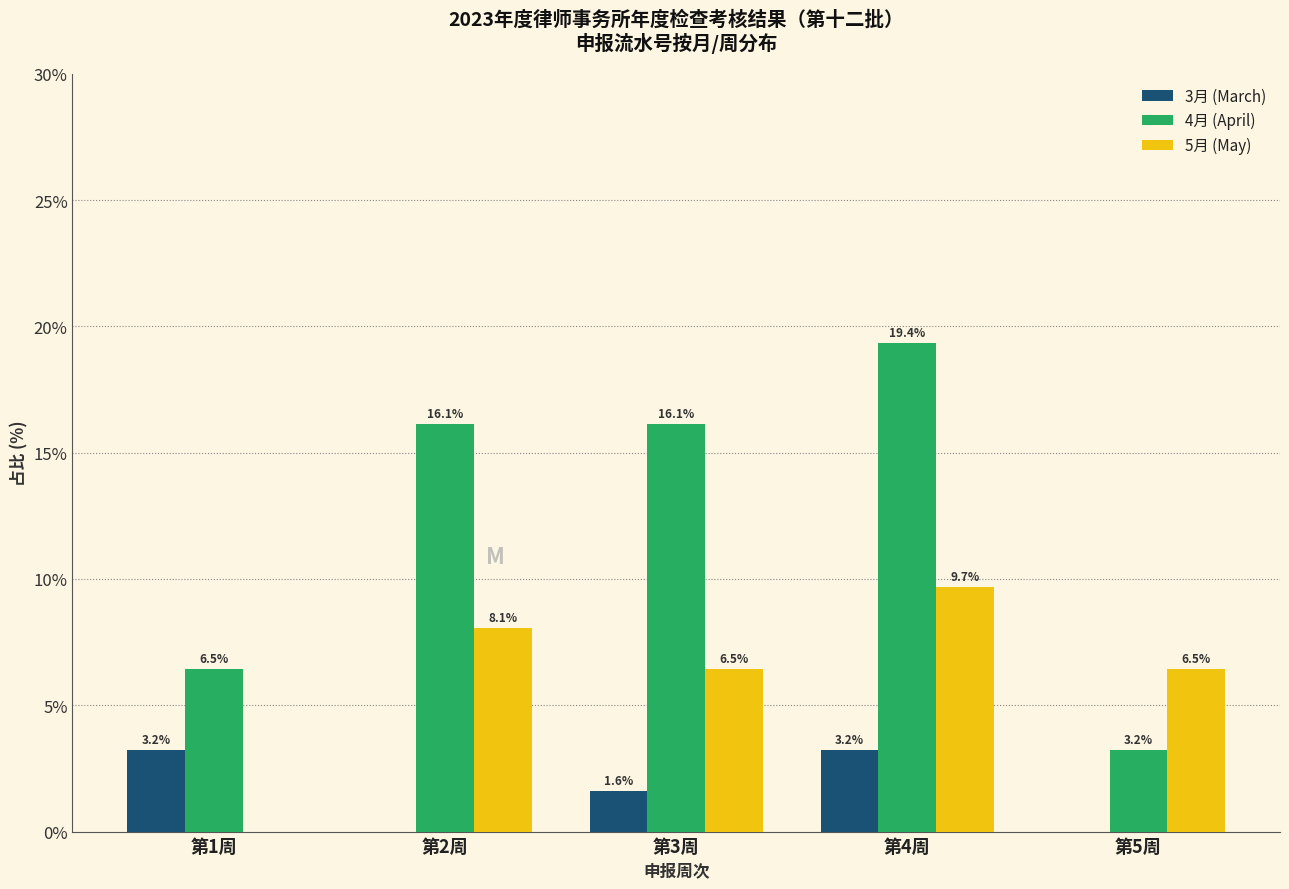

Reading left to right, list all the values displayed in this chart.

3月 (March): 第1周=3.2	第2周=0.0	第3周=1.6	第4周=3.2	第5周=0.0
4月 (April): 第1周=6.5	第2周=16.1	第3周=16.1	第4周=19.4	第5周=3.2
5月 (May): 第1周=0.0	第2周=8.1	第3周=6.5	第4周=9.7	第5周=6.5